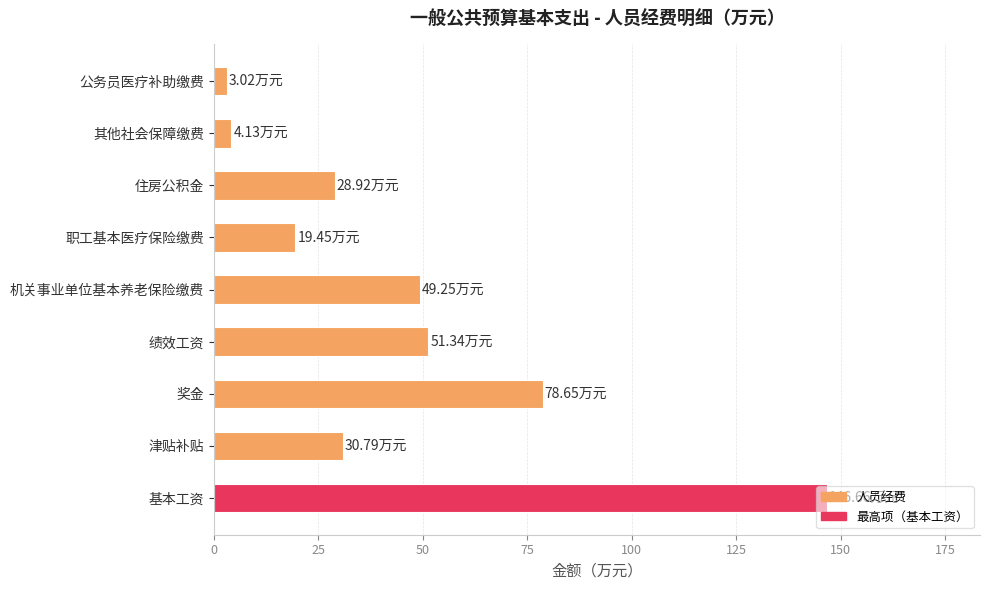

What is the average value?

45.8